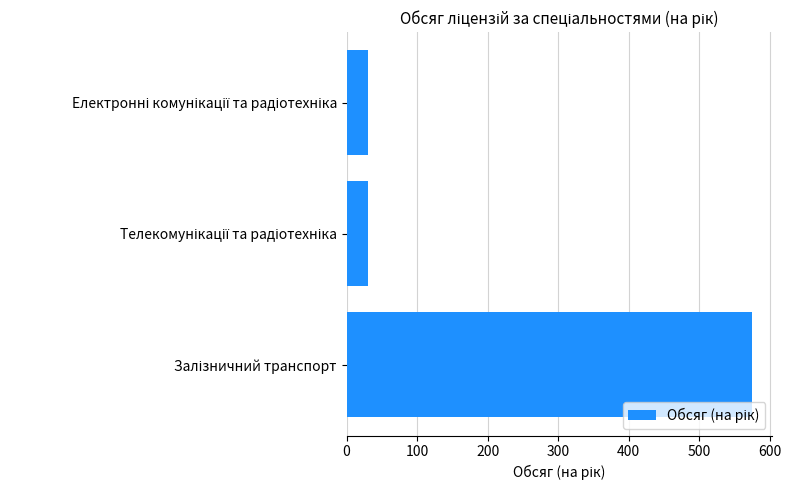

Does the chart contain stacked bars?

No